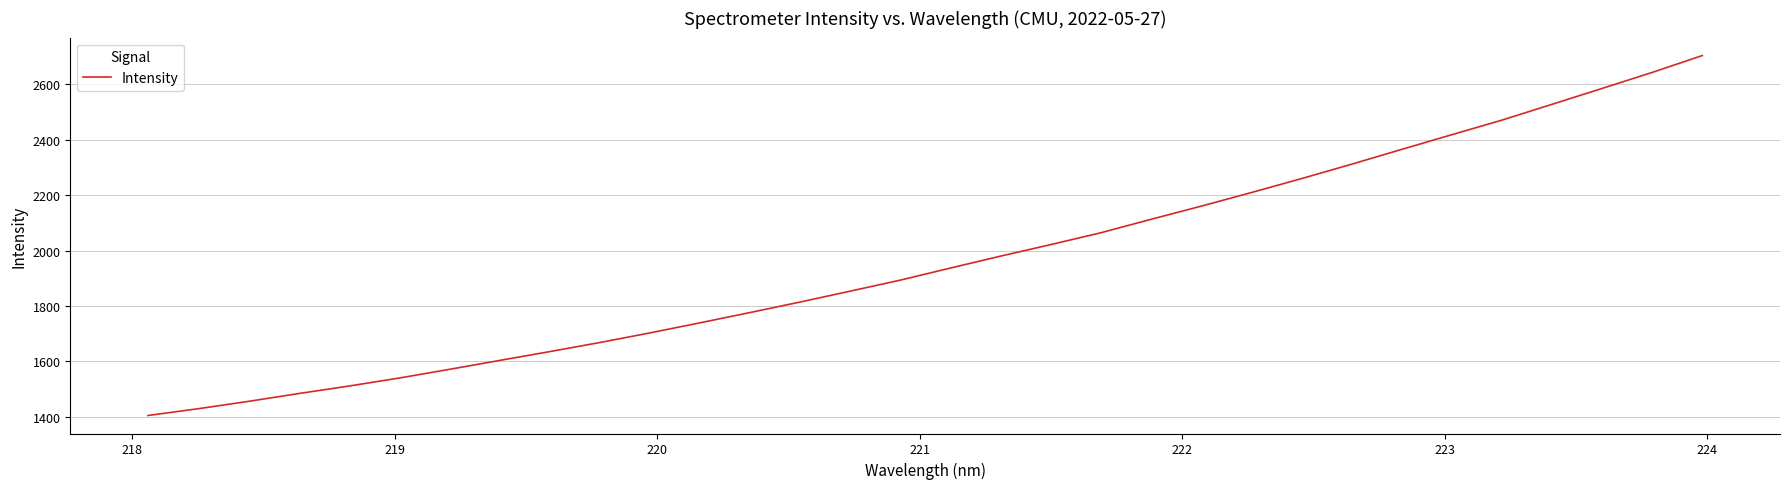

What is the difference between the maximum and minimum values?

1300.4